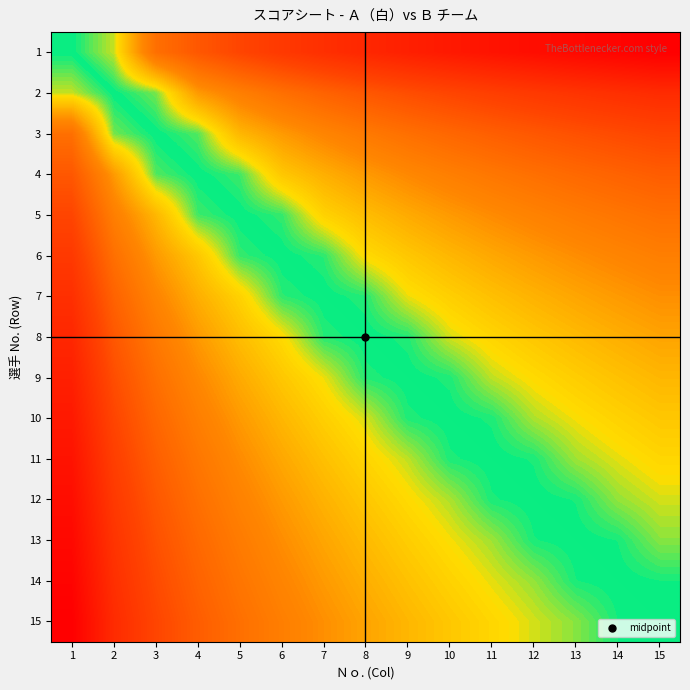

What is the difference between the highest and lowest values at 1?

0.5